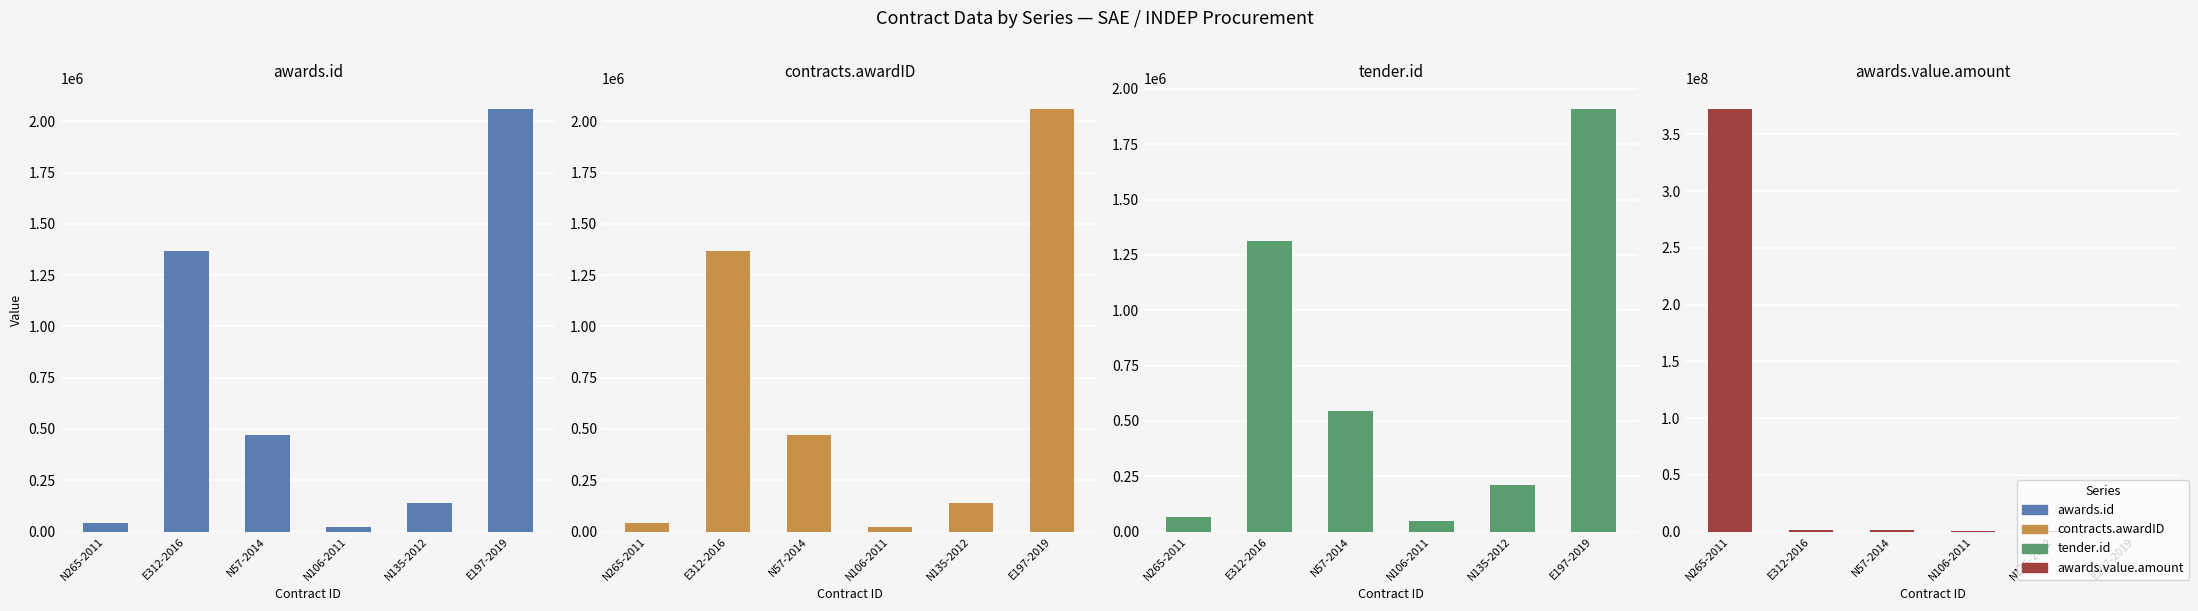

What are all the series names shown in the legend?

awards.id, contracts.awardID, tender.id, awards.value.amount